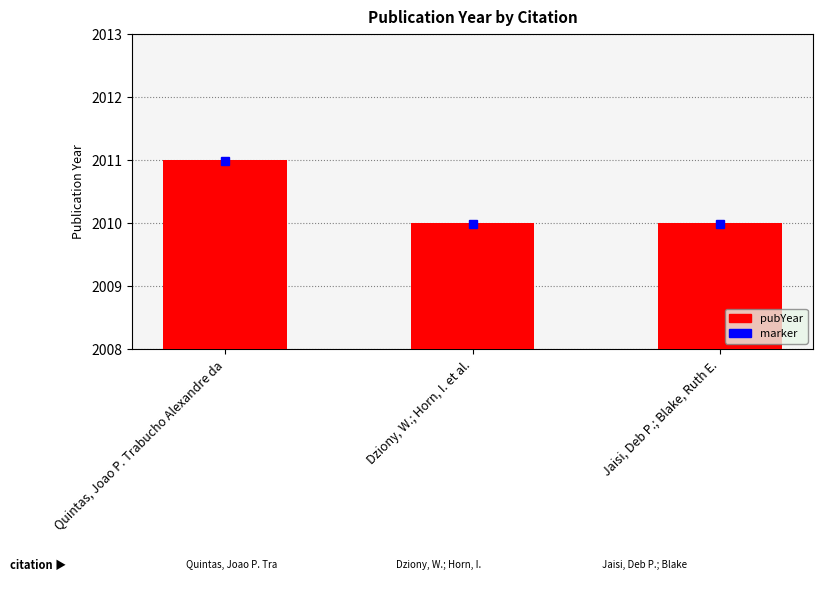

What is the smallest value displayed?

2010